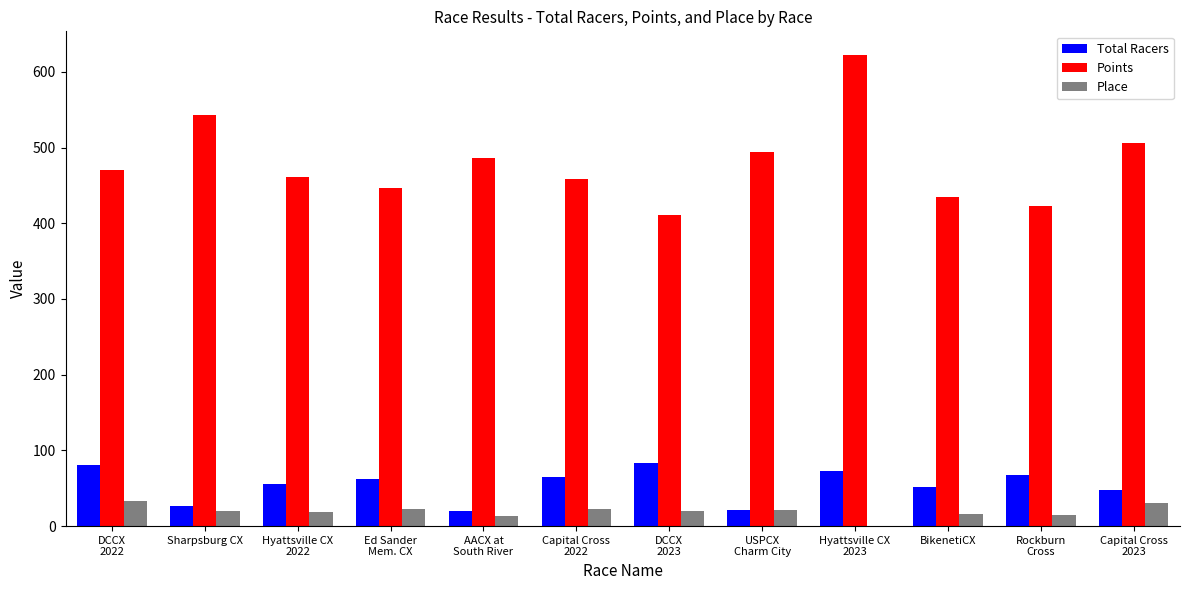

What is the sum of all Points values?

5756.3